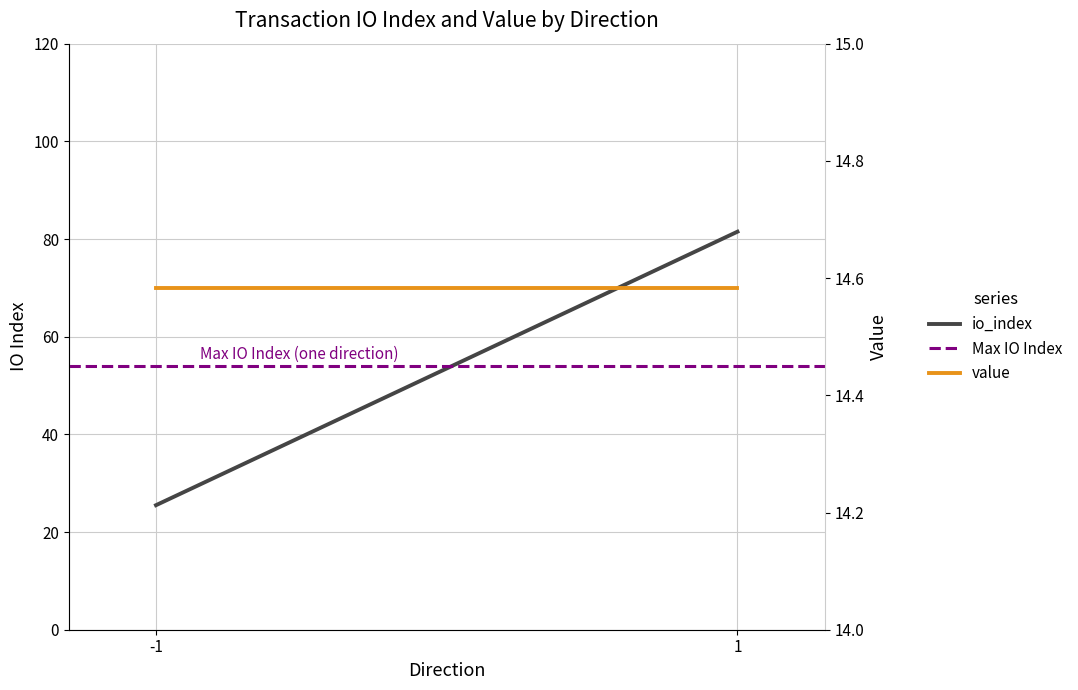

What is the minimum value for io_index?

25.5